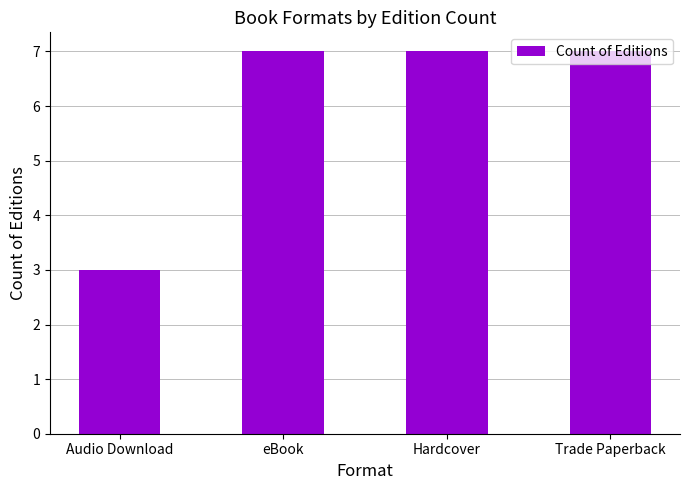

Reading left to right, what are all the values shown in this chart?

Audio Download=3	eBook=7	Hardcover=7	Trade Paperback=7